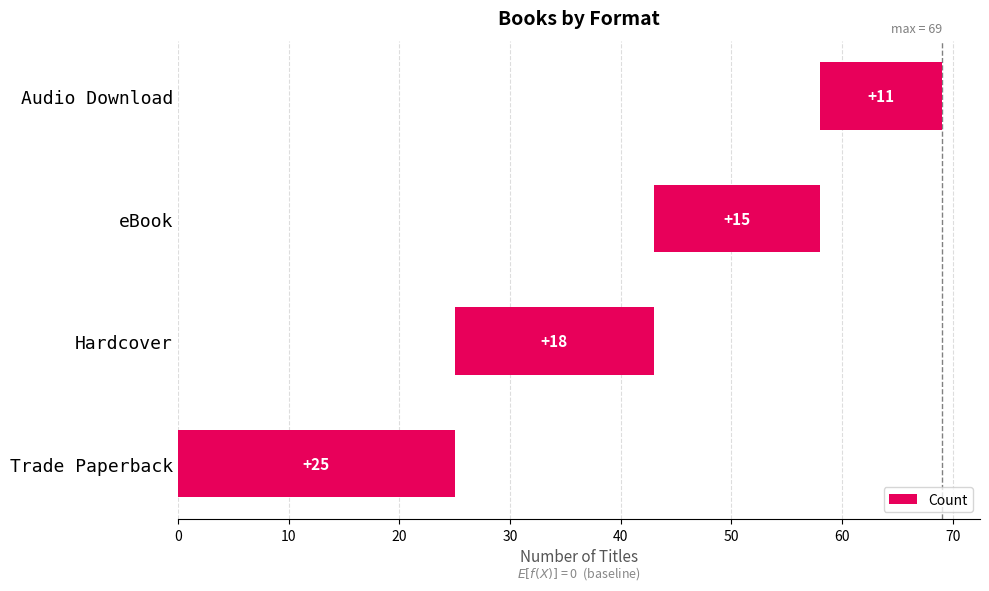

What is the ratio of the value at Audio Download to the value at eBook?

0.7